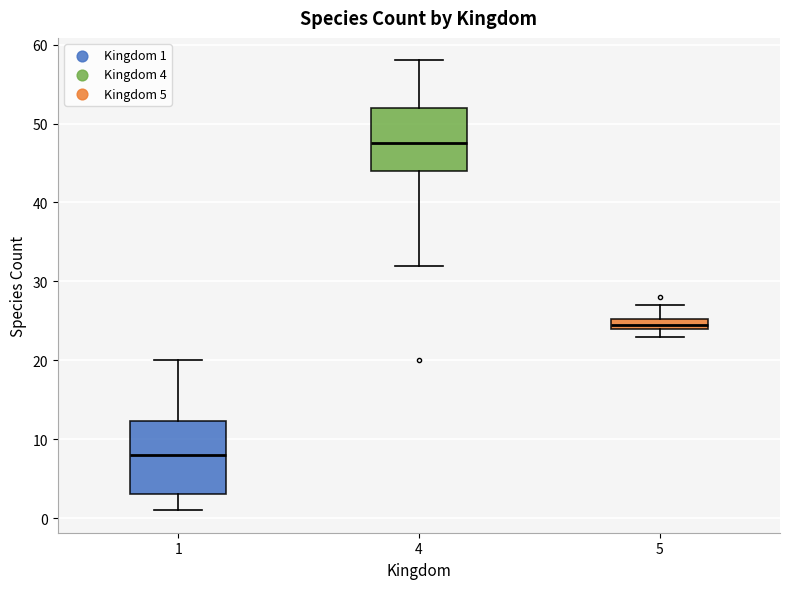

Where does the upper whisker of the box at x = 1 end on the y-axis? The values are not printed on the chart, so give them approximately, as read against the axis.

20